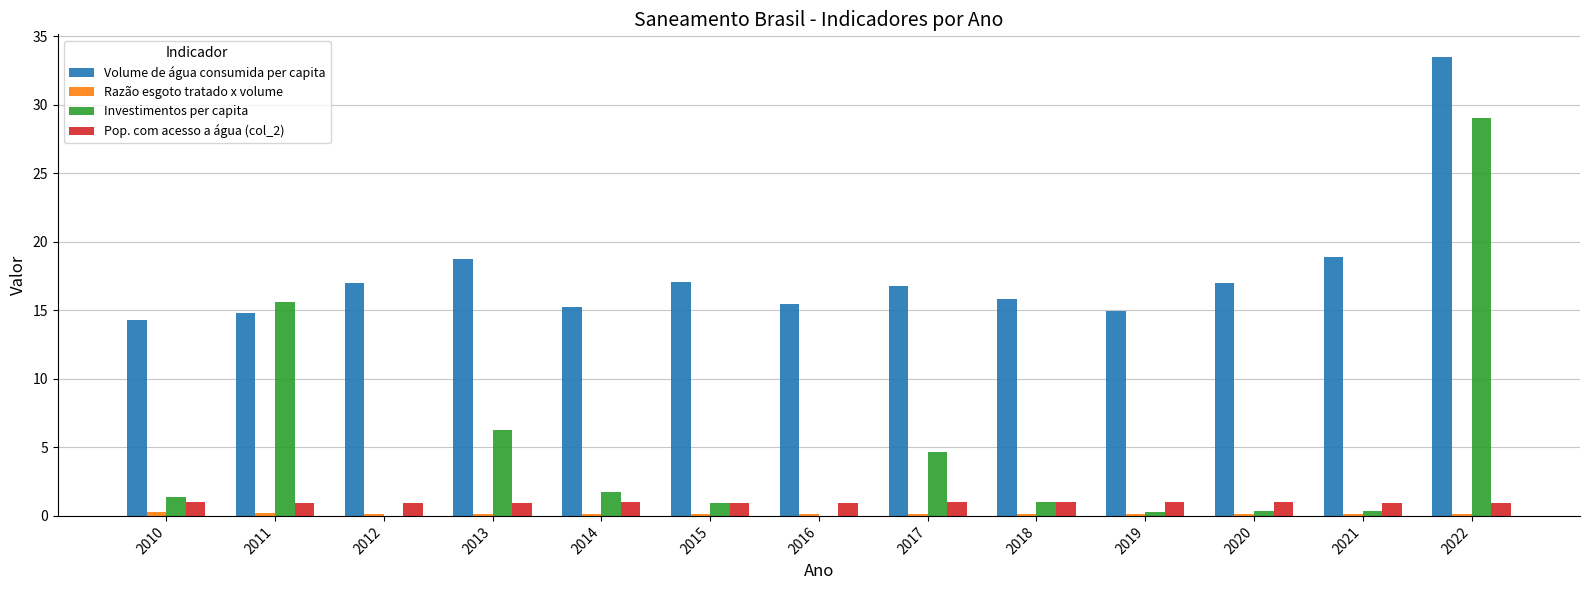

Does the chart contain stacked bars?

No